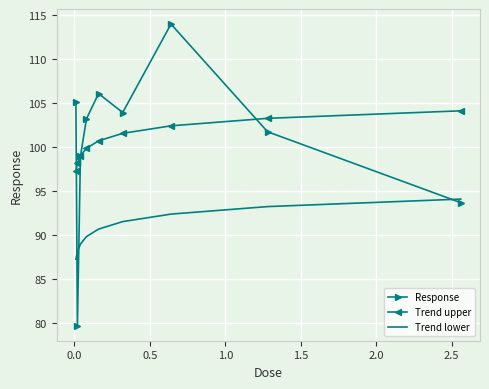

List the series in order of their peak value, lowest first.

Trend lower, Trend upper, Response